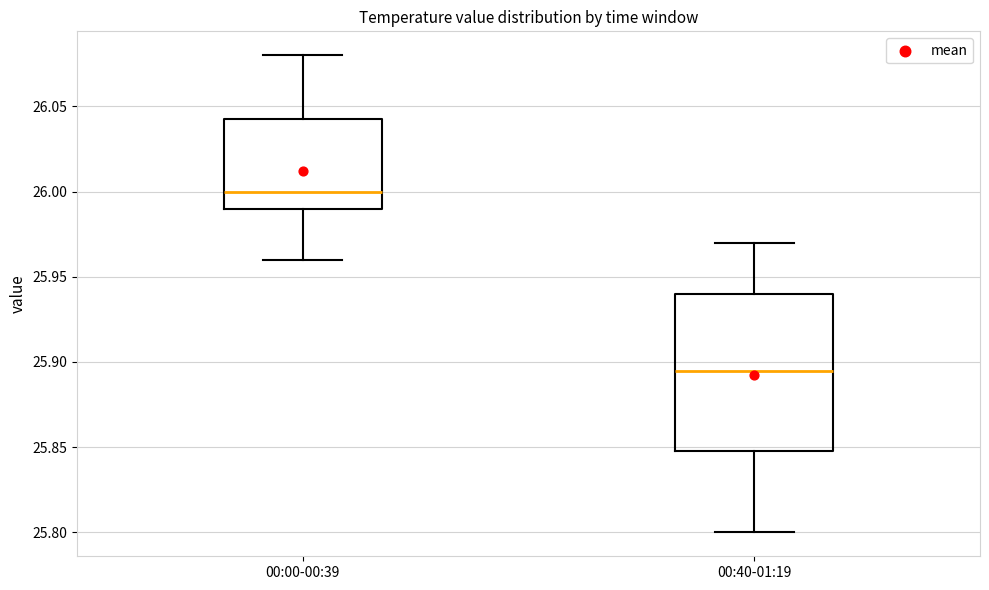

Reading left to right, read every box against the y-axis: the position of its median line, the range the box covers, and the ends of its whiskers. The values are not printed on the chart, so give them approximately, as read against the axis.

00:00-00:39: median 26.000, box 25.990 to 26.045, whiskers 25.960 to 26.080
00:40-01:19: median 25.895, box 25.850 to 25.940, whiskers 25.800 to 25.970